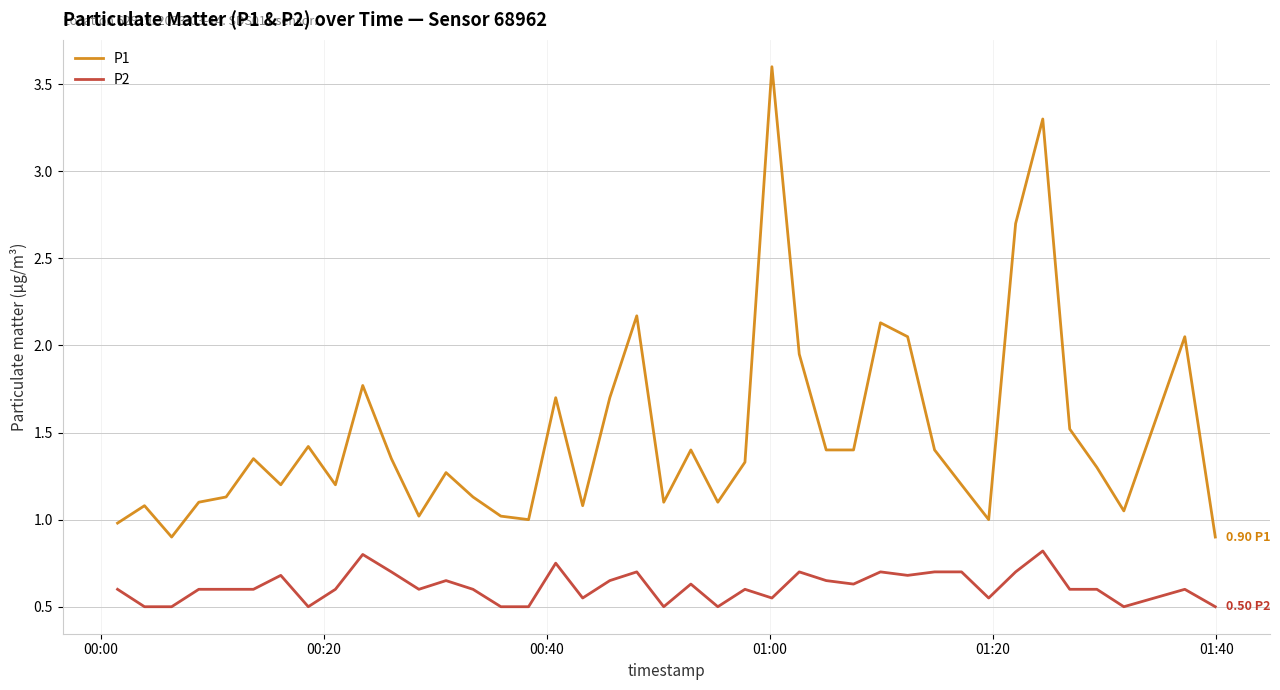

What is the difference between the maximum and minimum values in the P2 series?

0.3